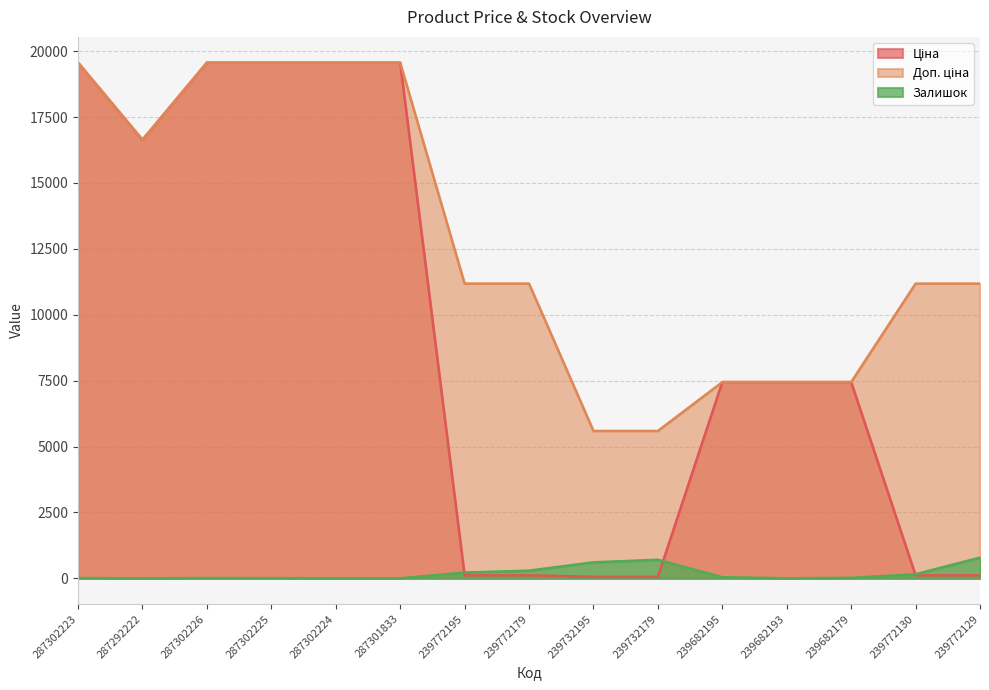

The Ціна series shows 199.1 at 239772129. True or false?

False